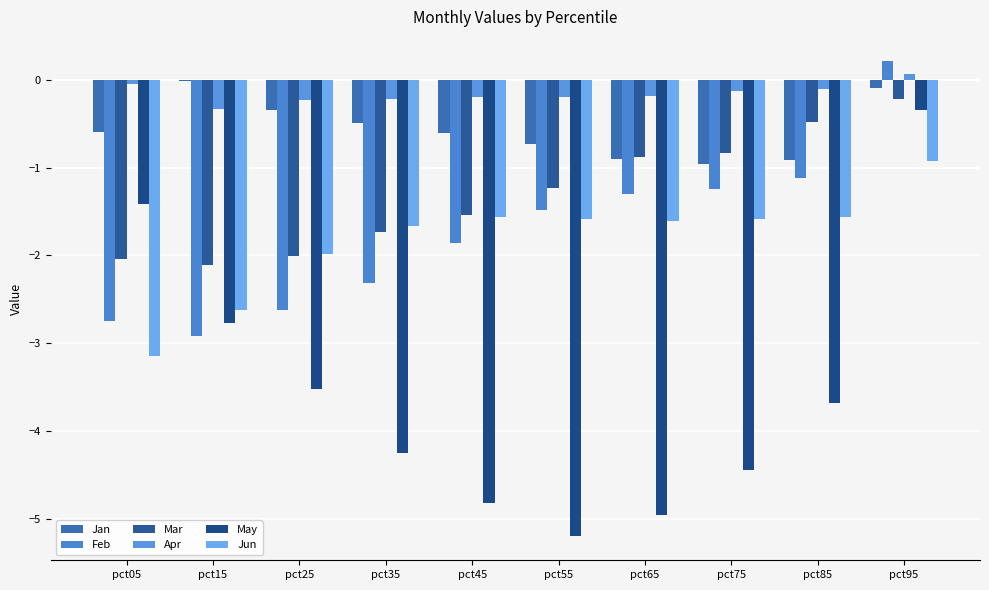

Which series has the widest spread of values?

May